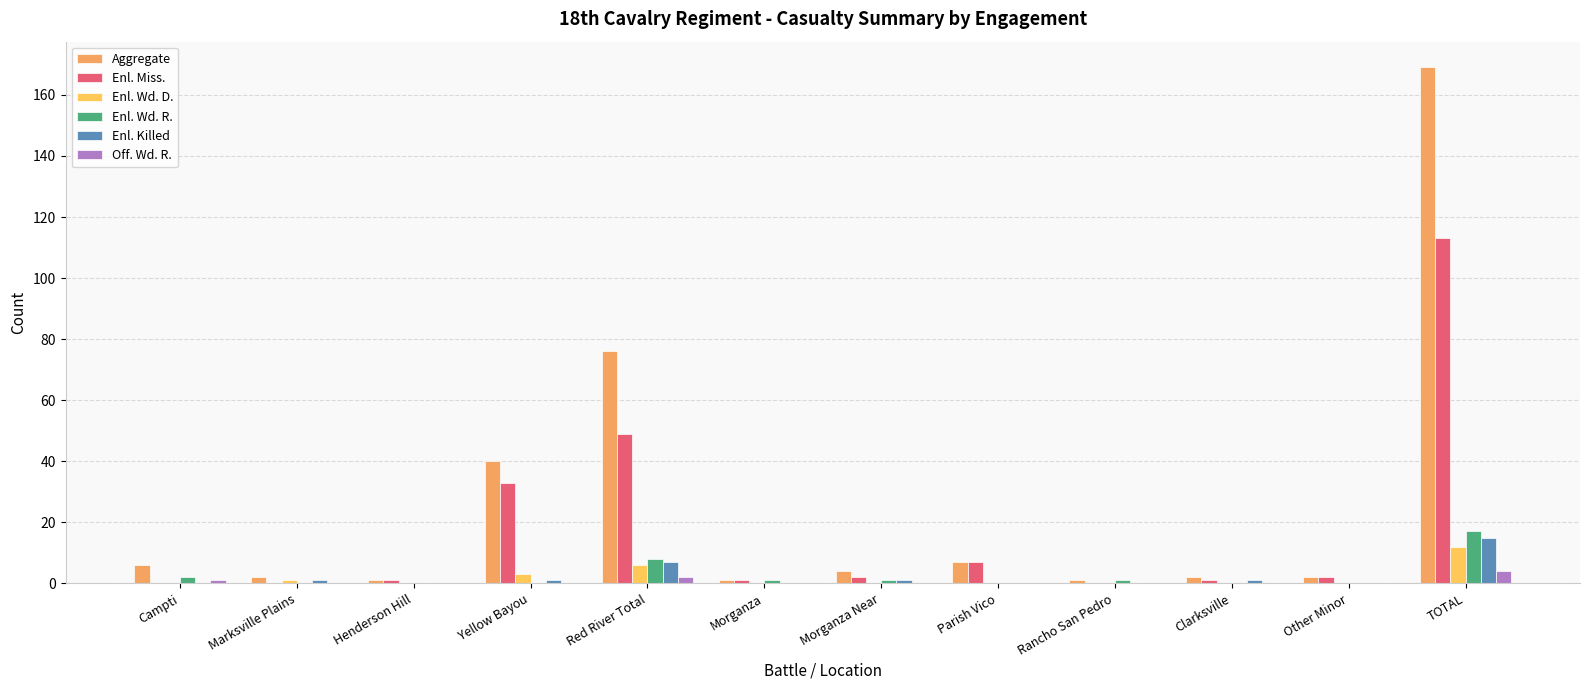

Where does the Enl. Killed series first go above 1?

Red River Total